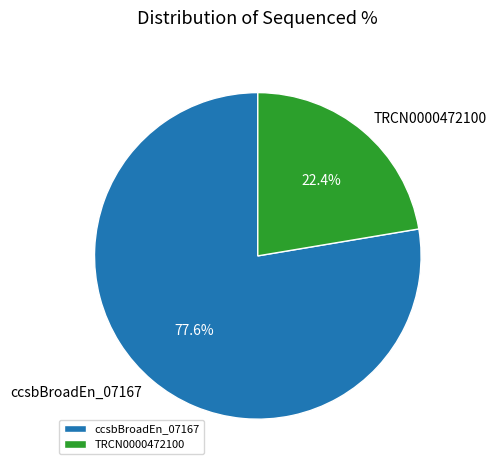

To the nearest percent, what is the difference between the TRCN0000472100 and ccsbBroadEn_07167 slice percentages?

55%